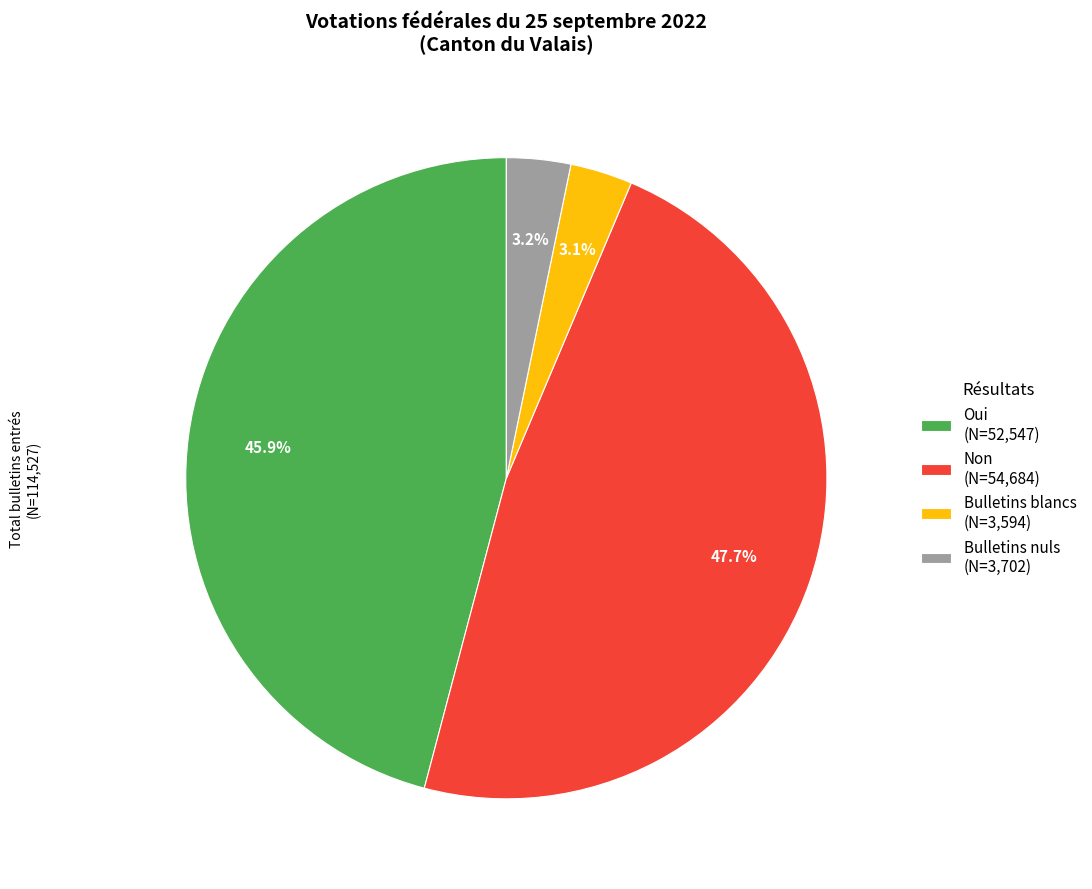

To the nearest percent, what percentage of the pie is Bulletins blancs?

3%